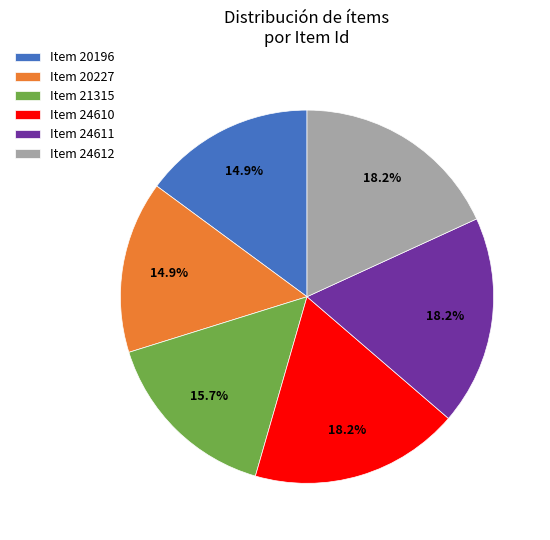

Combined, do Item 24612 and Item 21315 account for over 50%?

No